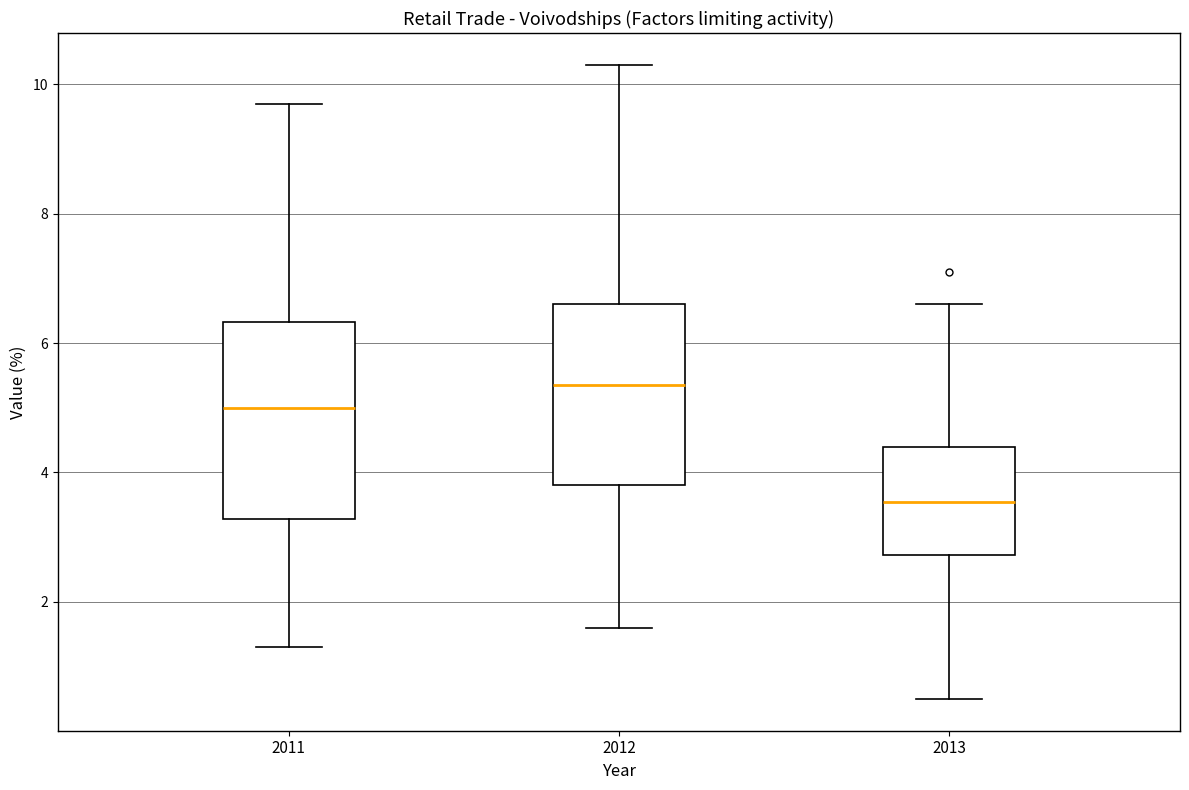

Reading left to right, read every box against the y-axis: the position of its median line, the range the box covers, and the ends of its whiskers. The values are not printed on the chart, so give them approximately, as read against the axis.

2011: median 5.0, box 3.2 to 6.4, whiskers 1.4 to 9.8
2012: median 5.4, box 3.8 to 6.6, whiskers 1.6 to 10.4
2013: median 3.6, box 2.8 to 4.4, whiskers 0.6 to 6.6